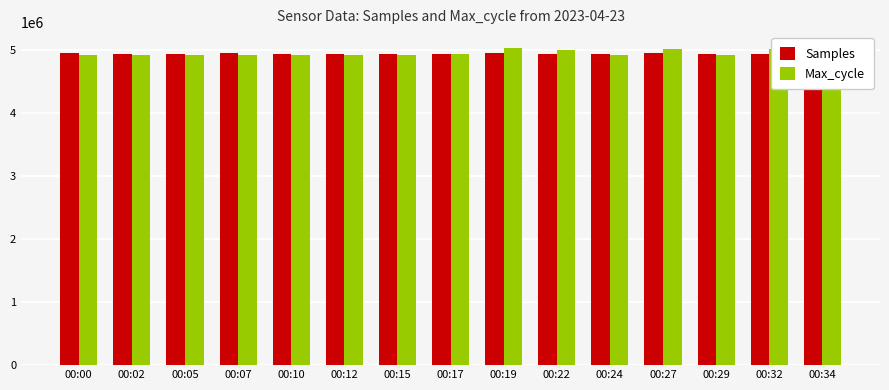

What is the total value across all series at 00:17?

9857436.6